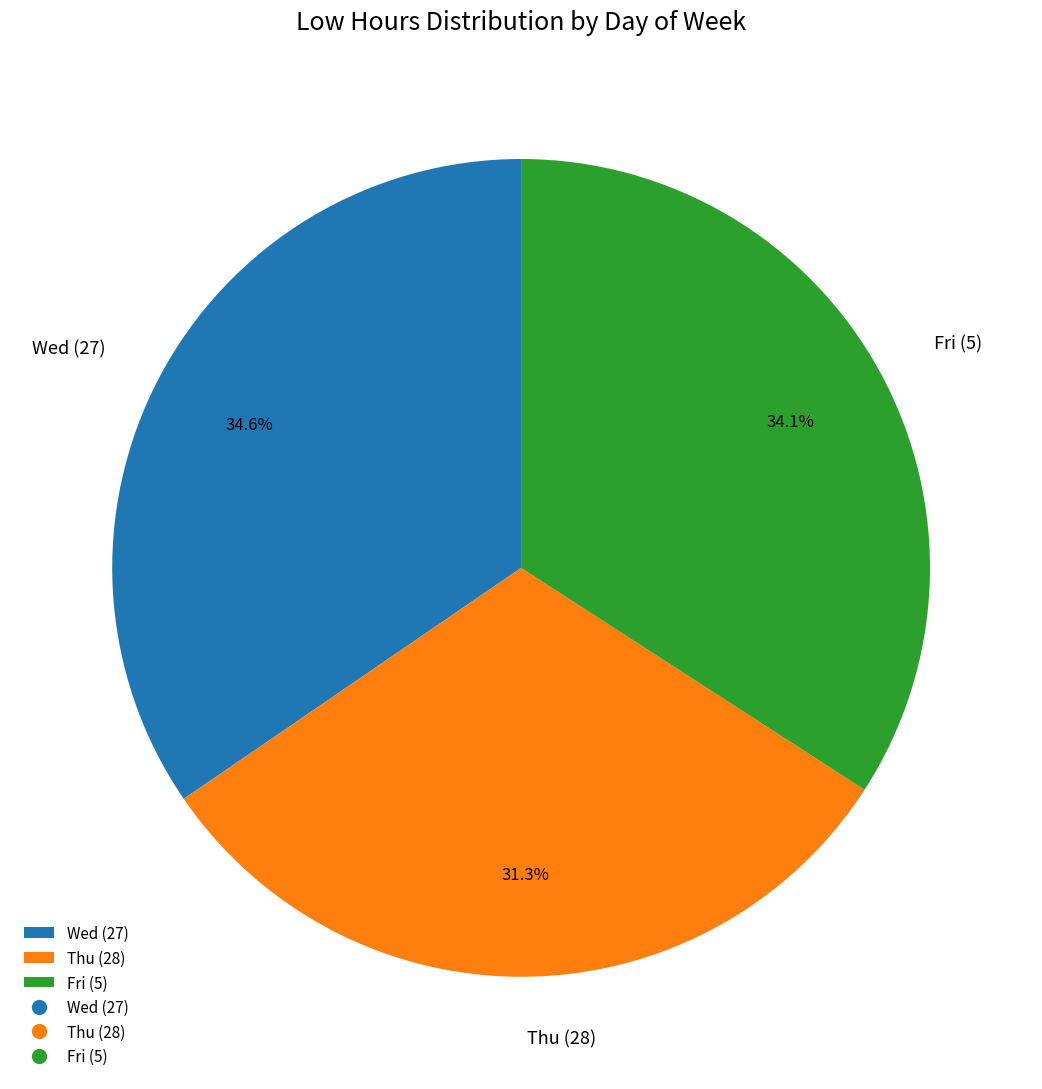

Which has a higher value, Thu (28) or Wed (27)?

Wed (27)